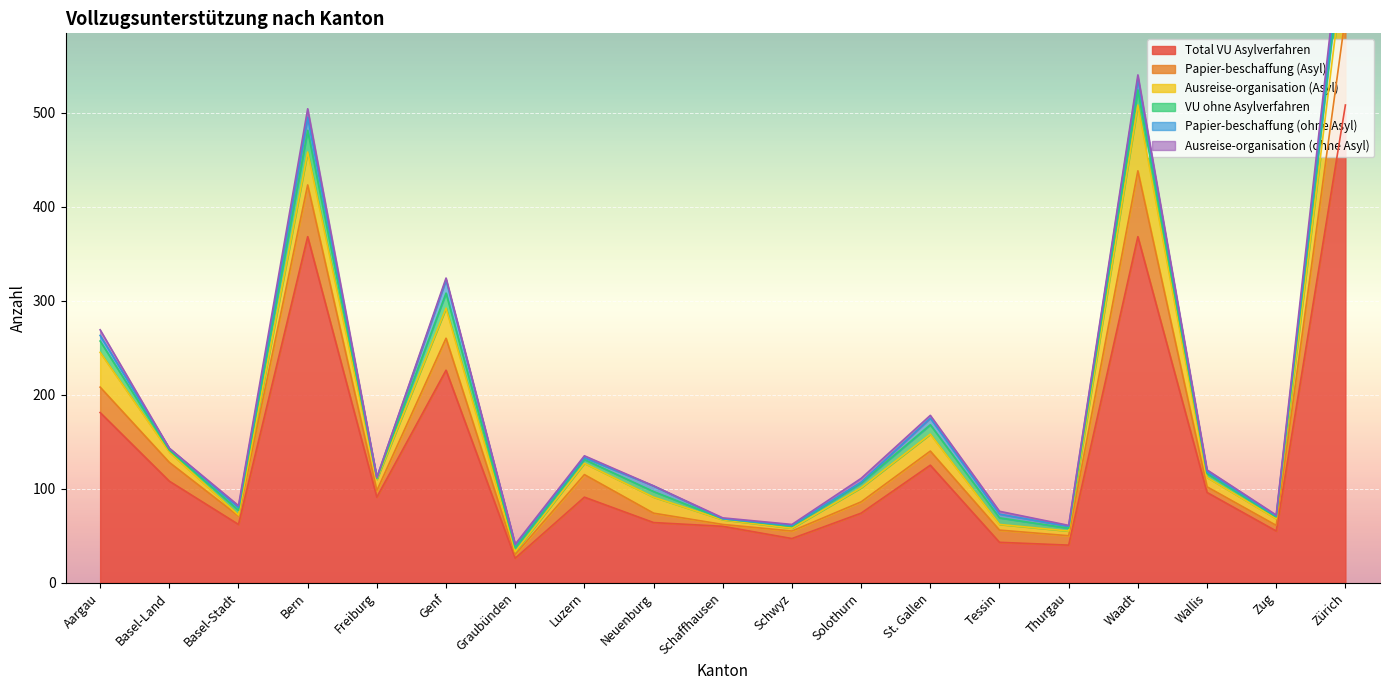

How many lines are shown in the chart?

6